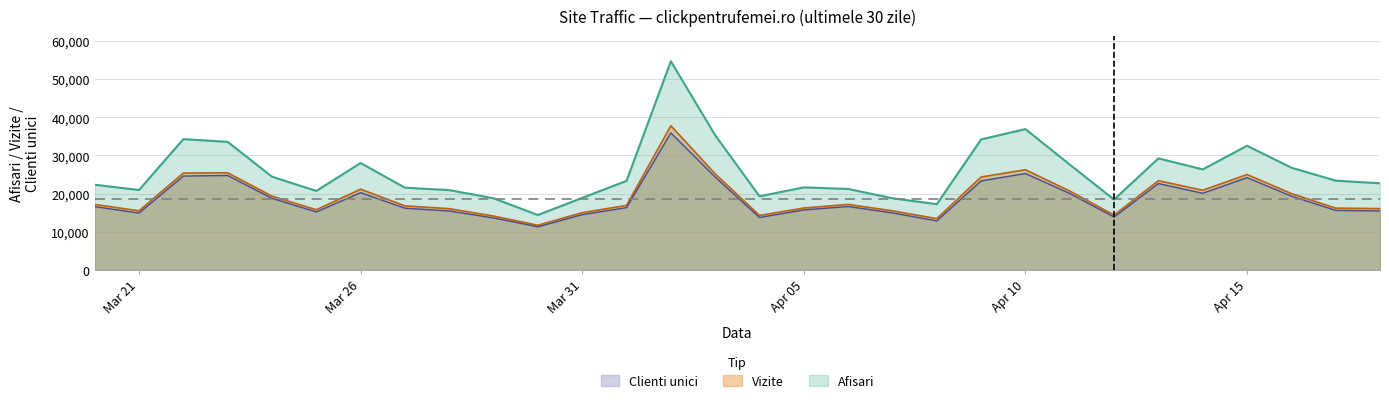

At which category does Vizite reach its first local valley?

Mar 21